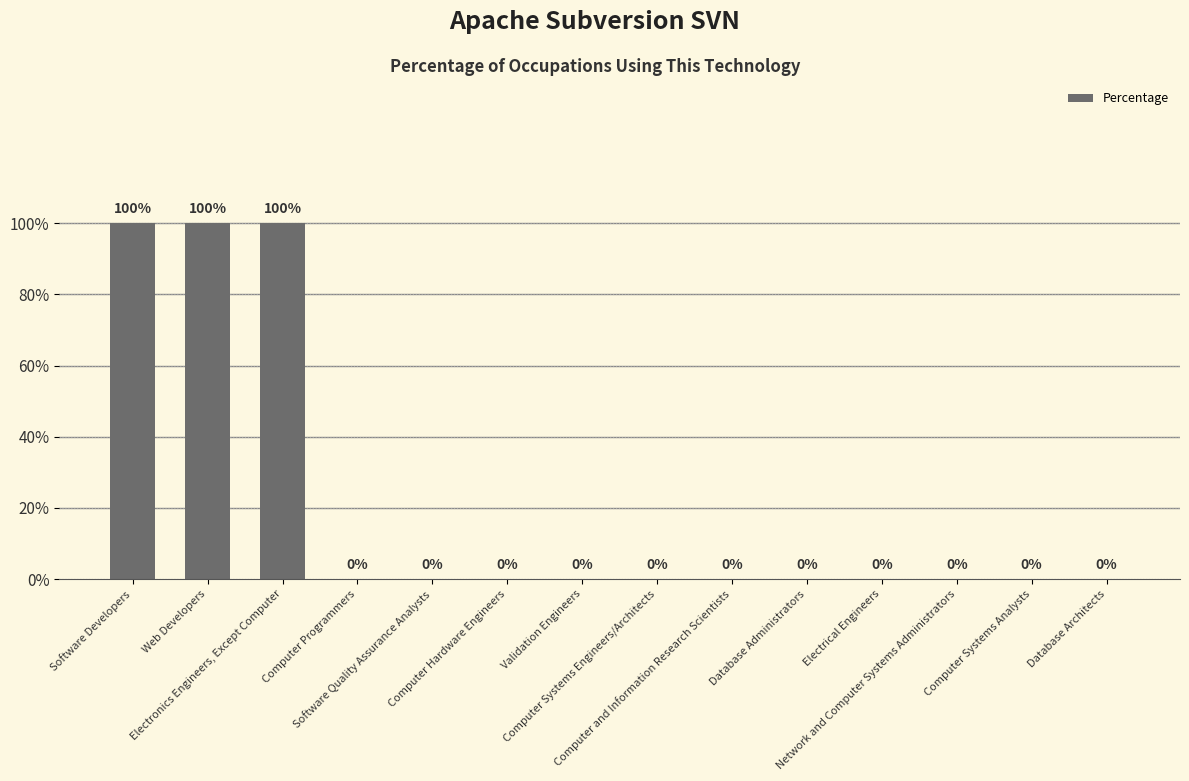

Are the bars horizontal?

No